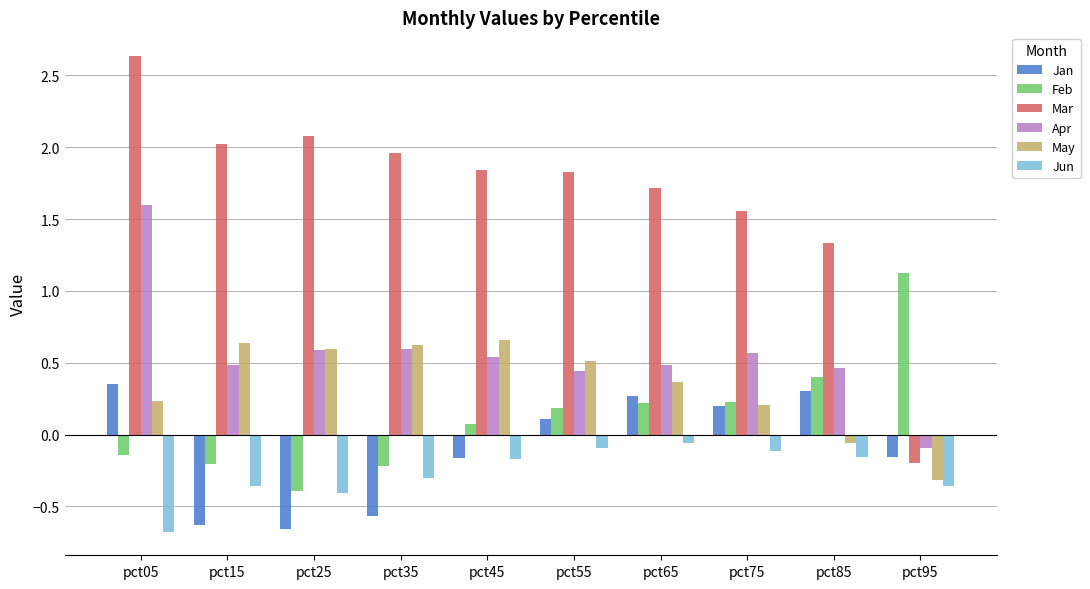

Which series has the largest total across all categories?

Mar